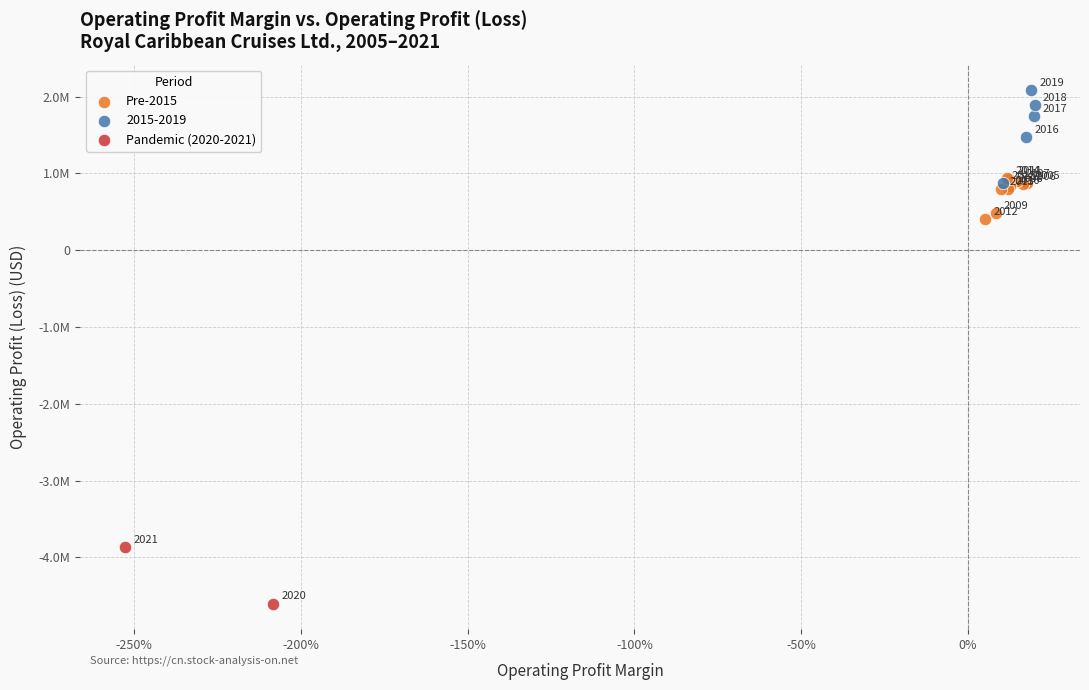

Which series has the largest Y range (max minus min)?

2015-2019